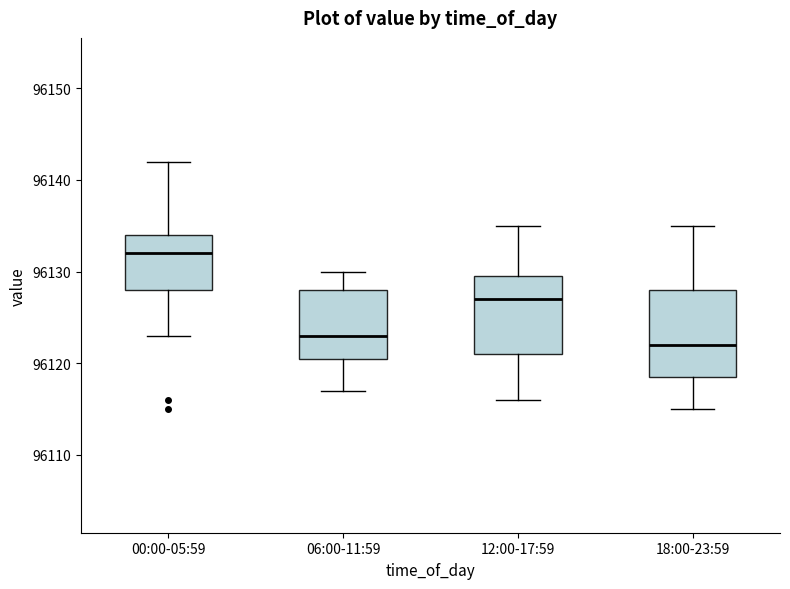

Reading left to right, transcribe this box plot: for each box, give where its median line is, the range the box spans, and where its two whiskers end, as read against the y-axis. The values are not printed on the chart, so give them approximately, as read against the axis.

00:00-05:59: median 96132, box 96128 to 96134, whiskers 96123 to 96142
06:00-11:59: median 96123, box 96121 to 96128, whiskers 96117 to 96130
12:00-17:59: median 96127, box 96121 to 96130, whiskers 96116 to 96135
18:00-23:59: median 96122, box 96119 to 96128, whiskers 96115 to 96135